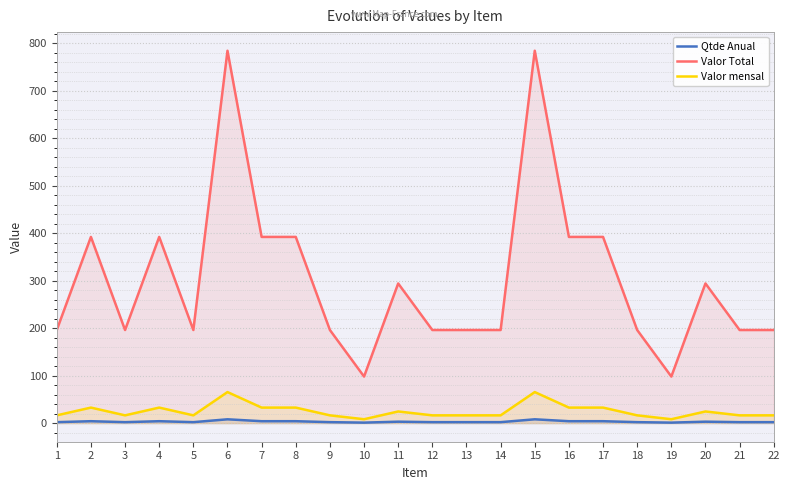

True or false: Valor Total has more than 1 points higher than both neighbors.

True